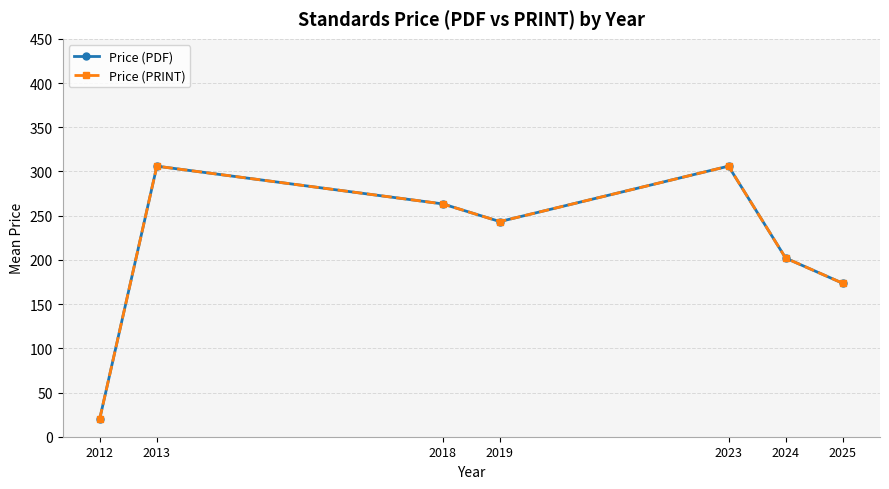

Is this an area chart (filled region under the line)?

No